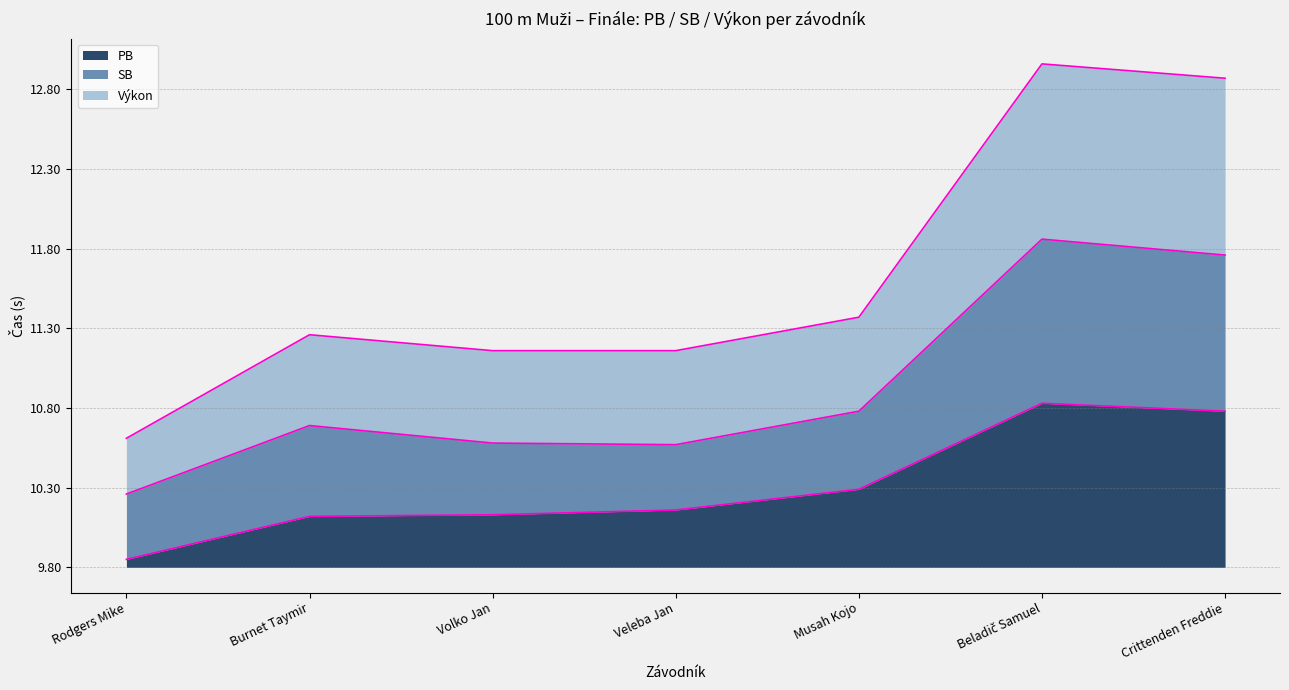

What are all the series names shown in the legend?

PB, SB, Výkon